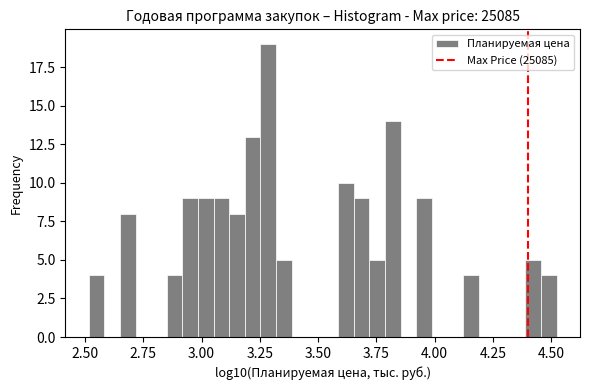

Read against the x-axis, roughly where is the centre of the tallest bar?

3.30